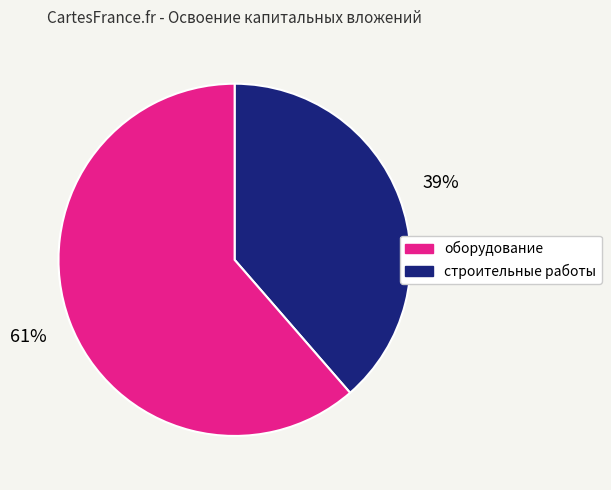

Does any single category account for the majority?

Yes